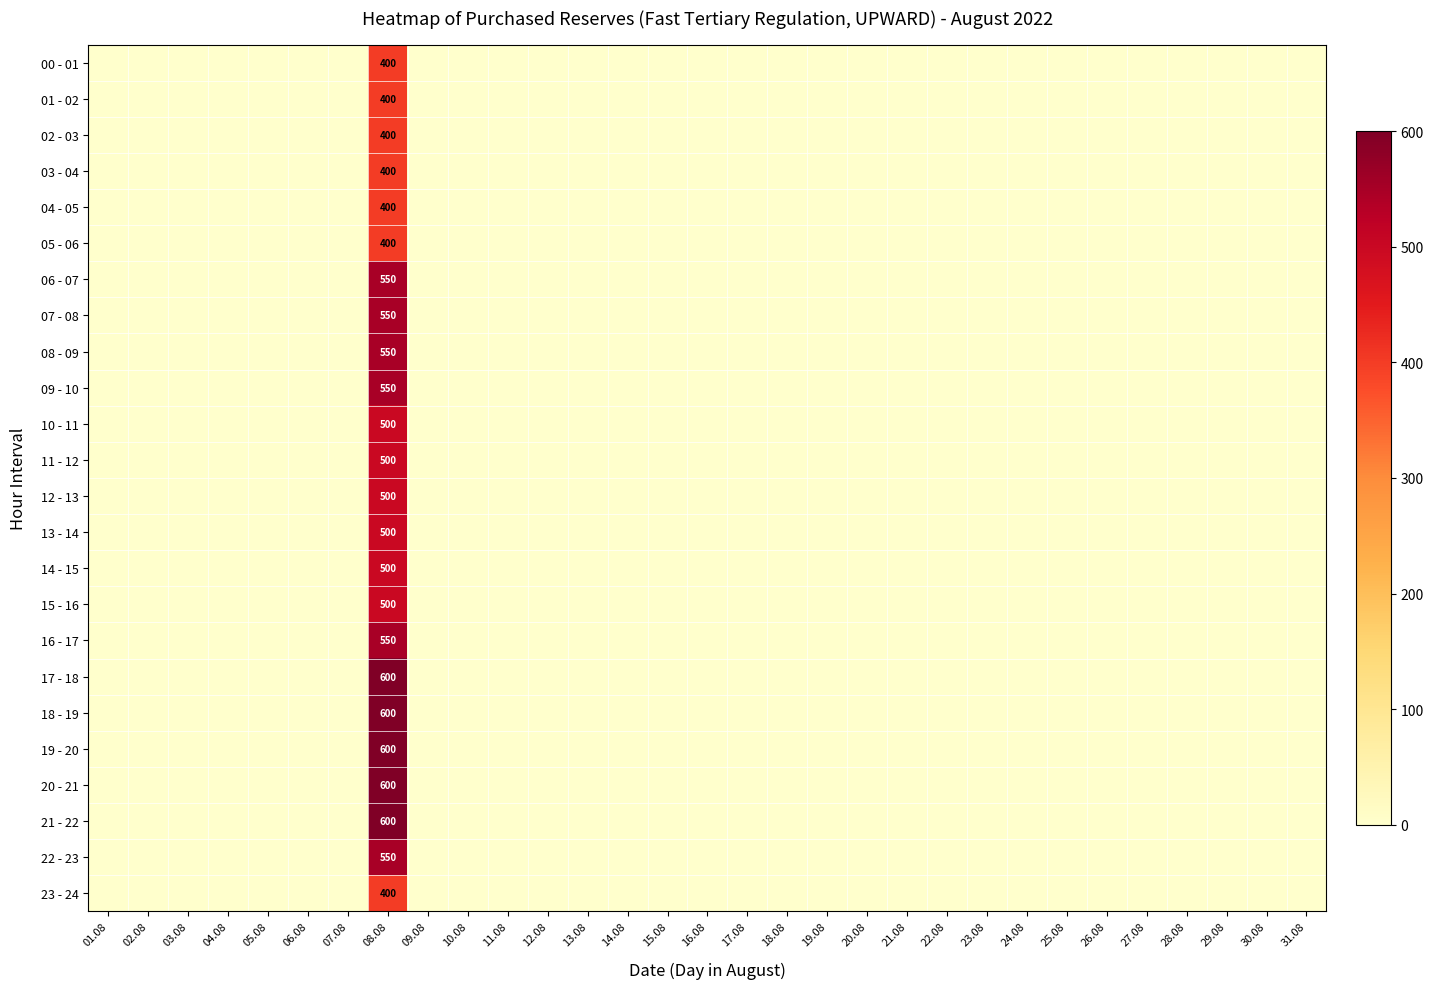

Which series has the widest spread of values?

17 - 18